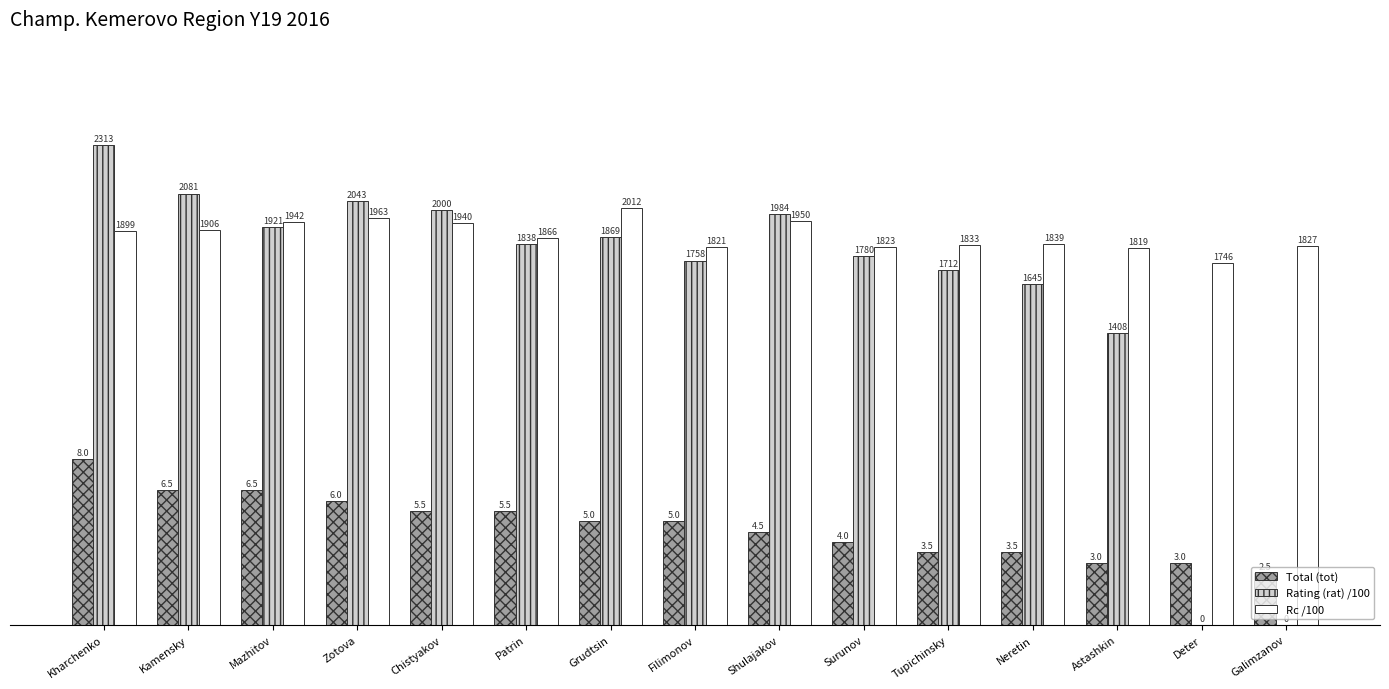

Is the value of Rc /100 at Shulajakov greater than the value of Total (tot) at Patrin?

Yes